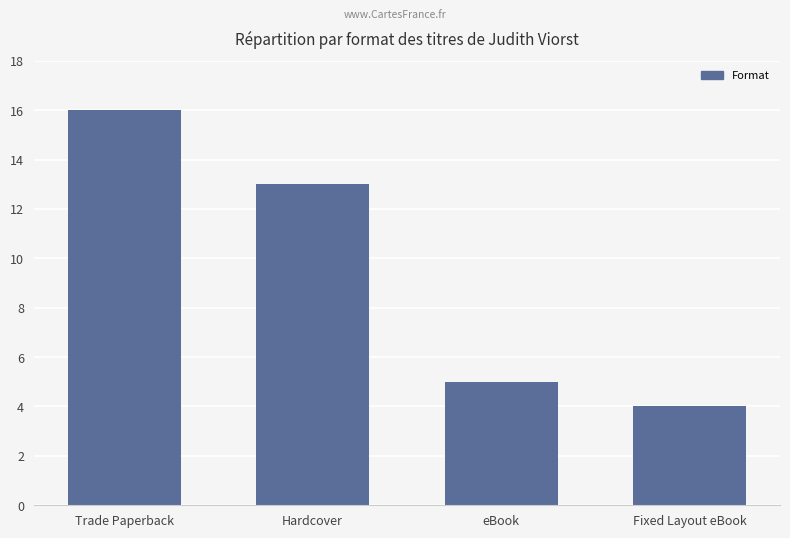

Where is the data nearest to the value 10?

Hardcover